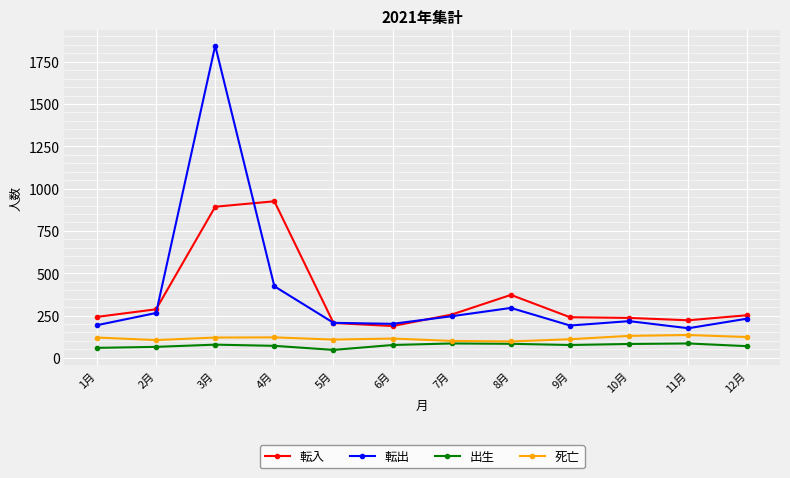

What is the lowest value of the 転入 series?

188